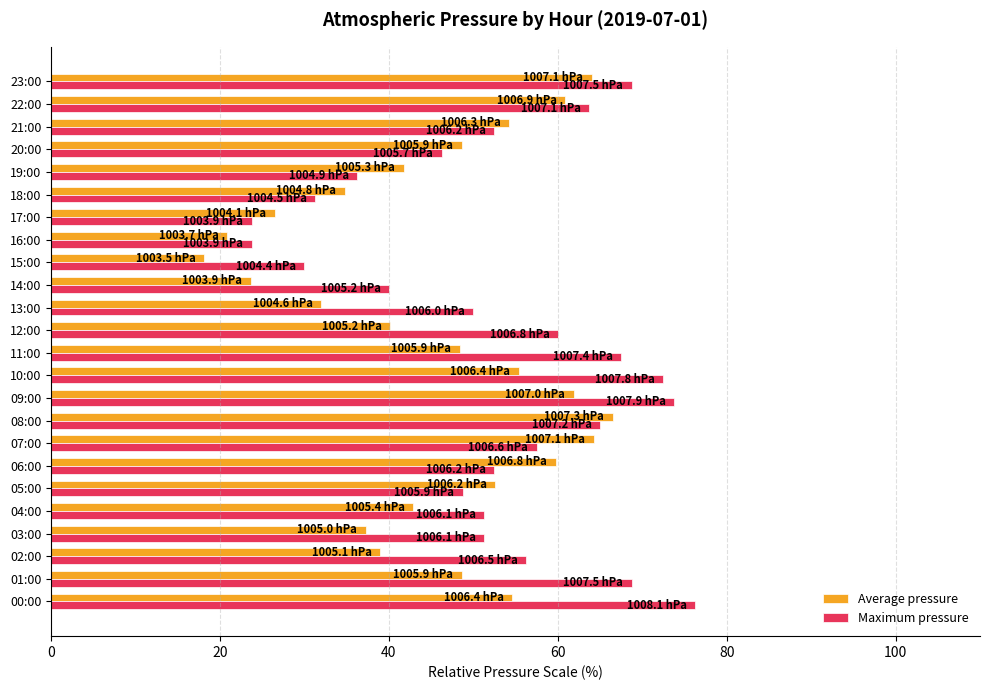

Which series has the largest total across all categories?

Maximum pressure